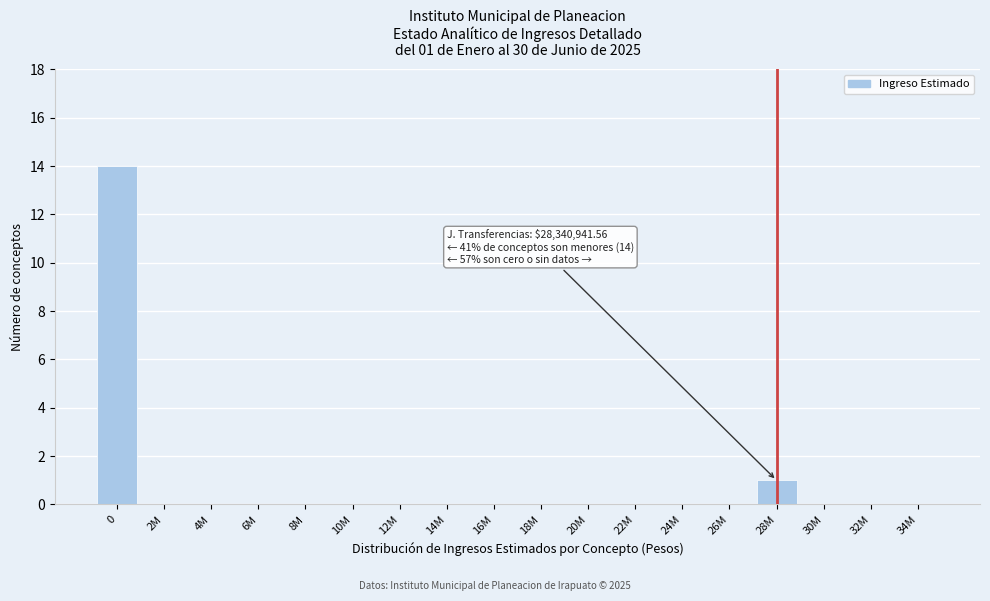

Reading left to right, transcribe all the data shown in this chart.

0=14	2M=0	4M=0	6M=0	8M=0	10M=0	12M=0	14M=0	16M=0	18M=0	20M=0	22M=0	24M=0	26M=0	28M=1	30M=0	32M=0	34M=0